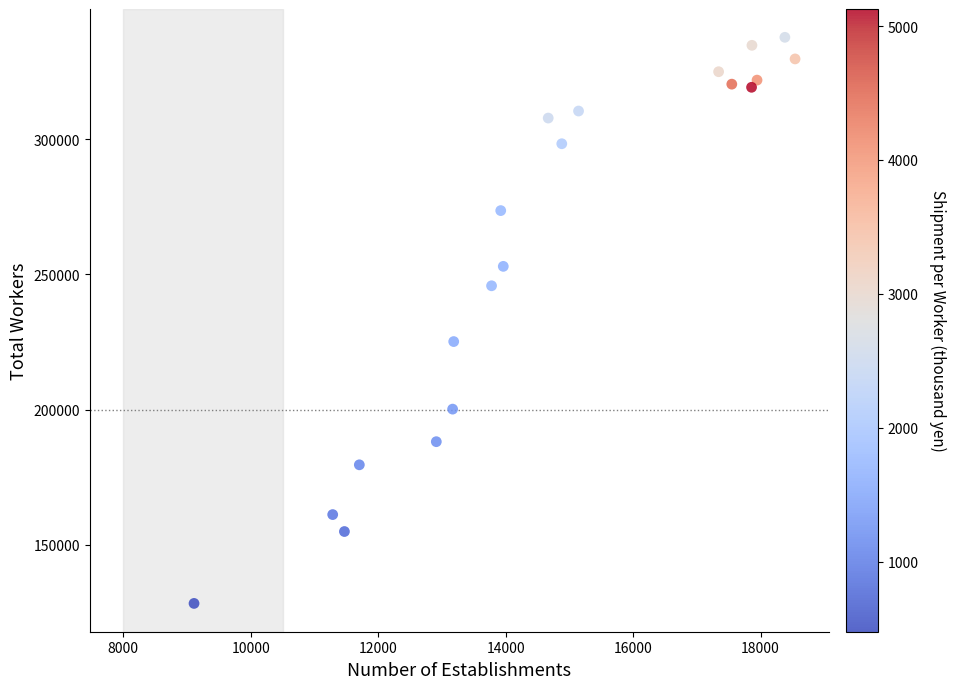

What is the range of Y values (max minus min)?

209240